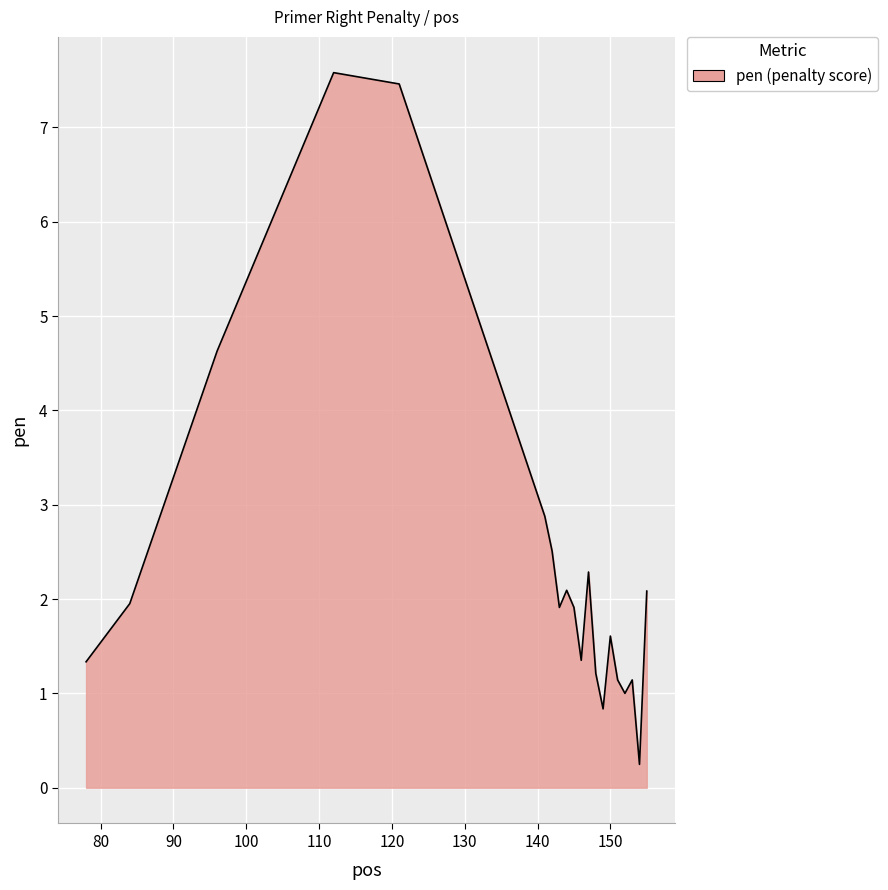

Does the chart display data point markers on the line(s)?

No